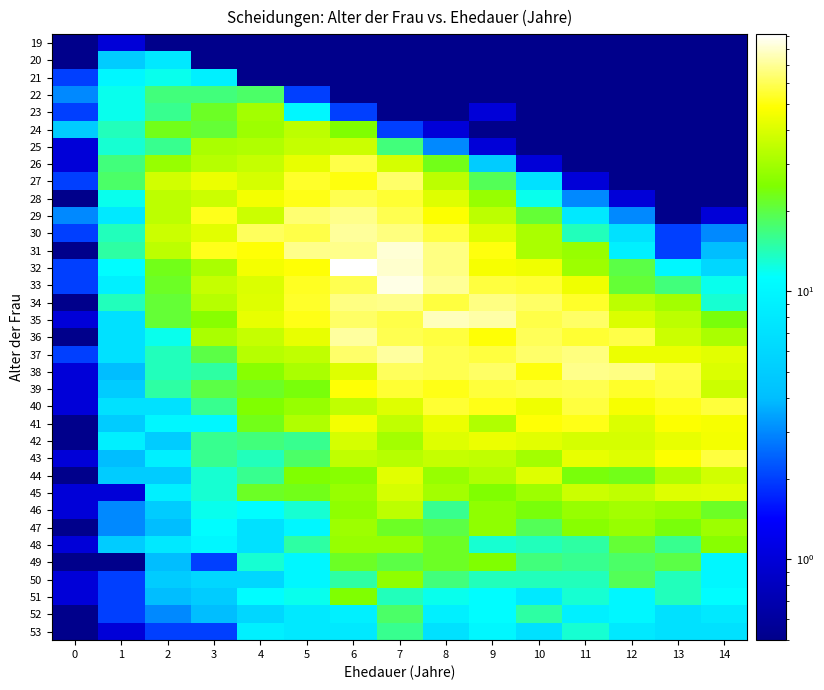

Reading left to right, list all the values displayed in this chart.

19: 0=0.1	1=1.0	2=0.1	3=0.1	4=0.1	5=0.1	6=0.1	7=0.1	8=0.1	9=0.1	10=0.1	11=0.1	12=0.1	13=0.1	14=0.1
20: 0=0.1	1=5.0	2=8.0	3=0.1	4=0.1	5=0.1	6=0.1	7=0.1	8=0.1	9=0.1	10=0.1	11=0.1	12=0.1	13=0.1	14=0.1
21: 0=2.0	1=10.0	2=12.0	3=9.0	4=0.1	5=0.1	6=0.1	7=0.1	8=0.1	9=0.1	10=0.1	11=0.1	12=0.1	13=0.1	14=0.1
22: 0=3.0	1=12.0	2=17.0	3=17.0	4=18.0	5=2.0	6=0.1	7=0.1	8=0.1	9=0.1	10=0.1	11=0.1	12=0.1	13=0.1	14=0.1
23: 0=2.0	1=12.0	2=16.0	3=22.0	4=30.0	5=10.0	6=2.0	7=0.1	8=0.1	9=1.0	10=0.1	11=0.1	12=0.1	13=0.1	14=0.1
24: 0=5.0	1=14.0	2=23.0	3=21.0	4=29.0	5=34.0	6=25.0	7=2.0	8=1.0	9=0.1	10=0.1	11=0.1	12=0.1	13=0.1	14=0.1
25: 0=1.0	1=13.0	2=16.0	3=31.0	4=32.0	5=36.0	6=37.0	7=17.0	8=3.0	9=1.0	10=0.1	11=0.1	12=0.1	13=0.1	14=0.1
26: 0=1.0	1=17.0	2=28.0	3=33.0	4=36.0	5=43.0	6=58.0	7=39.0	8=23.0	9=5.0	10=1.0	11=0.1	12=0.1	13=0.1	14=0.1
27: 0=2.0	1=18.0	2=38.0	3=44.0	4=39.0	5=54.0	6=50.0	7=63.0	8=34.0	9=19.0	10=7.0	11=1.0	12=0.1	13=0.1	14=0.1
28: 0=0.1	1=12.0	2=34.0	3=37.0	4=46.0	5=51.0	6=59.0	7=55.0	8=41.0	9=28.0	10=12.0	11=3.0	12=1.0	13=0.1	14=0.1
29: 0=3.0	1=8.0	2=34.0	3=52.0	4=37.0	5=64.0	6=68.0	7=59.0	8=48.0	9=34.0	10=21.0	11=8.0	12=3.0	13=0.1	14=1.0
30: 0=2.0	1=14.0	2=37.0	3=42.0	4=61.0	5=58.0	6=71.0	7=66.0	8=57.0	9=41.0	10=31.0	11=14.0	12=7.0	13=2.0	14=3.0
31: 0=0.1	1=15.0	2=34.0	3=52.0	4=49.0	5=68.0	6=68.0	7=82.0	8=67.0	9=50.0	10=31.0	11=28.0	12=9.0	13=2.0	14=4.0
32: 0=2.0	1=11.0	2=23.0	3=31.0	4=46.0	5=49.0	6=91.0	7=80.0	8=67.0	9=47.0	10=45.0	11=29.0	12=20.0	13=10.0	14=6.0
33: 0=2.0	1=9.0	2=22.0	3=36.0	4=40.0	5=53.0	6=59.0	7=85.0	8=70.0	9=57.0	10=55.0	11=45.0	12=21.0	13=17.0	14=12.0
34: 0=0.1	1=14.0	2=21.0	3=33.0	4=41.0	5=54.0	6=67.0	7=68.0	8=57.0	9=67.0	10=62.0	11=54.0	12=34.0	13=30.0	14=13.0
35: 0=1.0	1=7.0	2=21.0	3=26.0	4=43.0	5=51.0	6=62.0	7=58.0	8=77.0	9=73.0	10=58.0	11=62.0	12=40.0	13=34.0	14=24.0
36: 0=0.1	1=7.0	2=12.0	3=31.0	4=36.0	5=43.0	6=72.0	7=59.0	8=57.0	9=49.0	10=60.0	11=55.0	12=58.0	13=37.0	14=31.0
37: 0=2.0	1=7.0	2=14.0	3=20.0	4=33.0	5=35.0	6=63.0	7=72.0	8=59.0	9=57.0	10=63.0	11=66.0	12=44.0	13=44.0	14=42.0
38: 0=1.0	1=4.0	2=14.0	3=15.0	4=26.0	5=31.0	6=41.0	7=61.0	8=59.0	9=62.0	10=50.0	11=68.0	12=67.0	13=58.0	14=40.0
39: 0=1.0	1=5.0	2=15.0	3=20.0	4=22.0	5=24.0	6=49.0	7=55.0	8=51.0	9=56.0	10=58.0	11=59.0	12=54.0	13=57.0	14=37.0
40: 0=1.0	1=7.0	2=7.0	3=16.0	4=25.0	5=28.0	6=35.0	7=41.0	8=55.0	9=51.0	10=45.0	11=57.0	12=47.0	13=52.0	14=56.0
41: 0=0.1	1=5.0	2=10.0	3=10.0	4=23.0	5=32.0	6=46.0	7=35.0	8=44.0	9=32.0	10=49.0	11=51.0	12=40.0	13=48.0	14=47.0
42: 0=0.1	1=9.0	2=5.0	3=16.0	4=17.0	5=16.0	6=39.0	7=30.0	8=41.0	9=44.0	10=42.0	11=39.0	12=39.0	13=43.0	14=46.0
43: 0=1.0	1=4.0	2=9.0	3=16.0	4=14.0	5=18.0	6=35.0	7=33.0	8=36.0	9=35.0	10=30.0	11=43.0	12=41.0	13=48.0	14=57.0
44: 0=0.1	1=5.0	2=5.0	3=13.0	4=16.0	5=25.0	6=26.0	7=42.0	8=28.0	9=32.0	10=41.0	11=24.0	12=23.0	13=32.0	14=38.0
45: 0=1.0	1=1.0	2=9.0	3=13.0	4=22.0	5=23.0	6=28.0	7=39.0	8=30.0	9=25.0	10=29.0	11=37.0	12=35.0	13=41.0	14=42.0
46: 0=1.0	1=3.0	2=5.0	3=12.0	4=11.0	5=13.0	6=27.0	7=34.0	8=16.0	9=27.0	10=24.0	11=28.0	12=30.0	13=28.0	14=22.0
47: 0=0.1	1=3.0	2=4.0	3=11.0	4=7.0	5=10.0	6=29.0	7=22.0	8=20.0	9=27.0	10=19.0	11=26.0	12=28.0	13=24.0	14=29.0
48: 0=1.0	1=5.0	2=8.0	3=10.0	4=7.0	5=15.0	6=28.0	7=28.0	8=22.0	9=13.0	10=14.0	11=15.0	12=21.0	13=16.0	14=26.0
49: 0=0.1	1=0.1	2=4.0	3=2.0	4=13.0	5=10.0	6=22.0	7=20.0	8=22.0	9=25.0	10=17.0	11=16.0	12=18.0	13=20.0	14=10.0
50: 0=1.0	1=2.0	2=5.0	3=6.0	4=6.0	5=10.0	6=15.0	7=27.0	8=17.0	9=14.0	10=14.0	11=14.0	12=19.0	13=14.0	14=10.0
51: 0=1.0	1=2.0	2=4.0	3=5.0	4=11.0	5=12.0	6=25.0	7=14.0	8=12.0	9=11.0	10=8.0	11=13.0	12=10.0	13=14.0	14=11.0
52: 0=0.1	1=2.0	2=3.0	3=4.0	4=6.0	5=8.0	6=9.0	7=18.0	8=9.0	9=11.0	10=15.0	11=9.0	12=10.0	13=7.0	14=8.0
53: 0=0.1	1=1.0	2=2.0	3=2.0	4=9.0	5=8.0	6=8.0	7=16.0	8=7.0	9=10.0	10=7.0	11=13.0	12=8.0	13=7.0	14=7.0